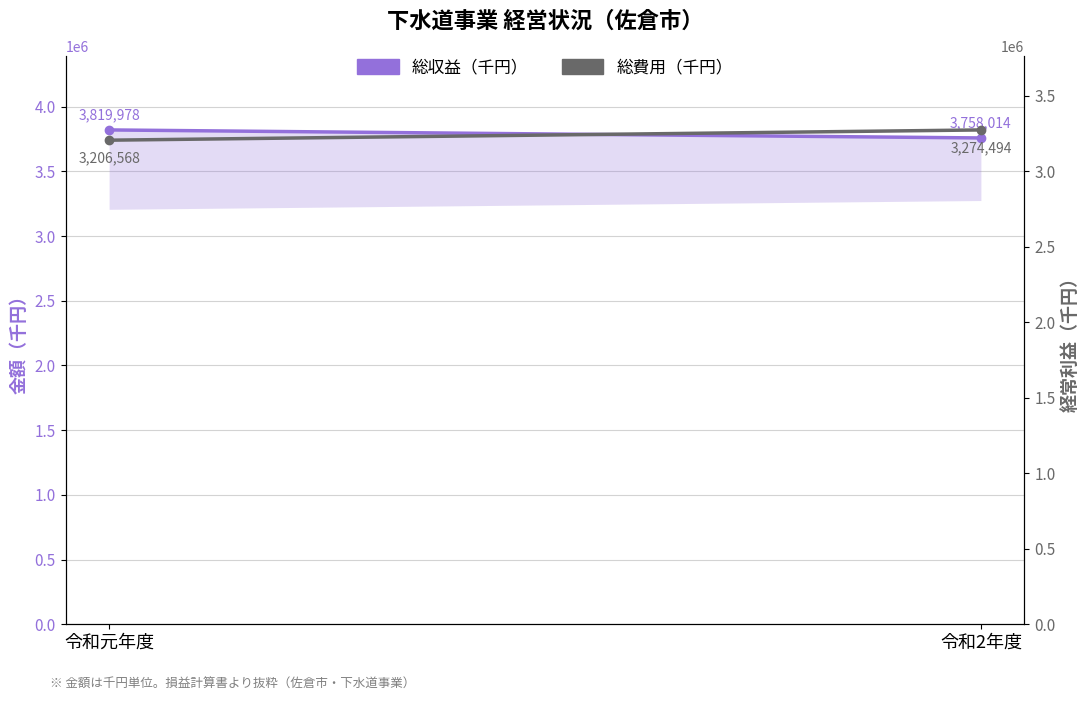

What is the difference between the maximum and minimum values in the 総費用（千円） series?

67926